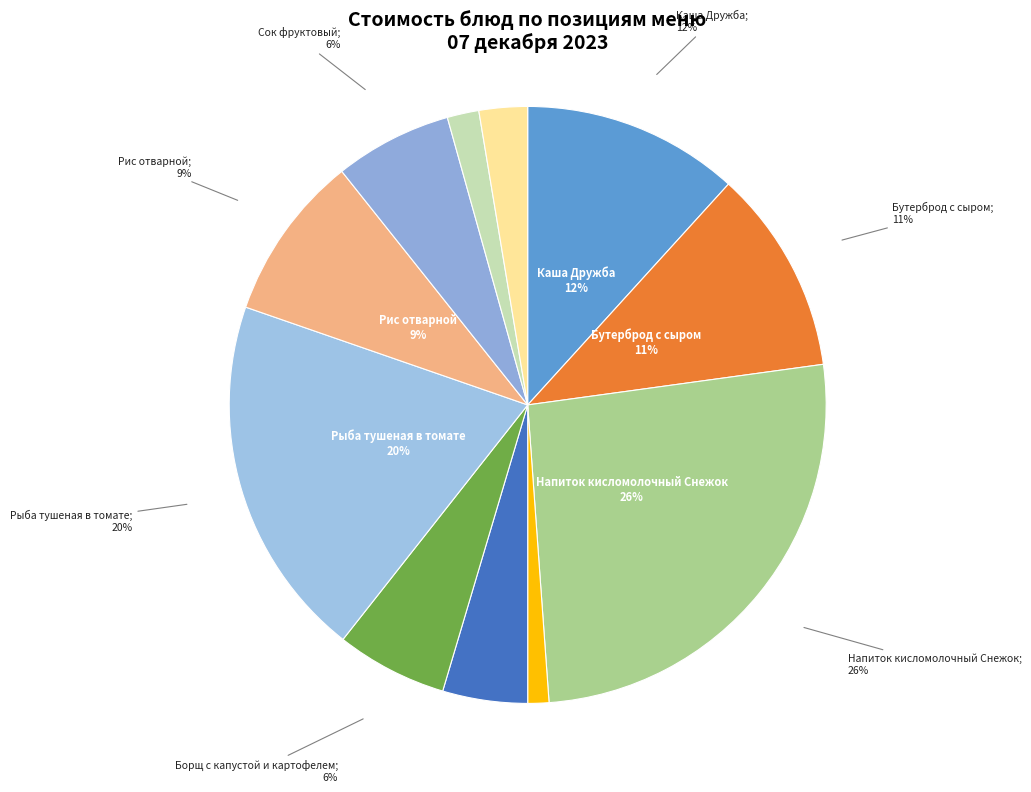

Between Рыба тушеная в томате and Бутерброд с сыром, which is larger?

Рыба тушеная в томате